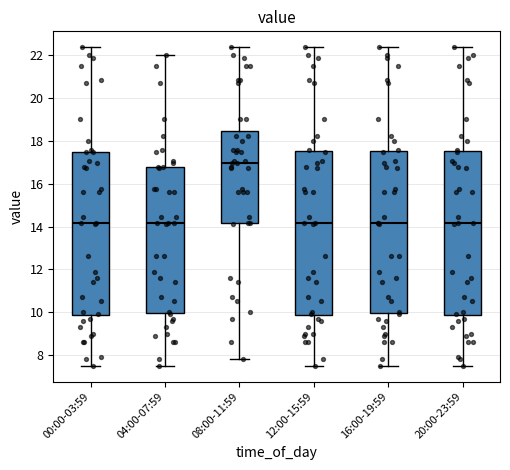

Reading left to right, read every box against the y-axis: the position of its median line, the range the box covers, and the ends of its whiskers. The values are not printed on the chart, so give them approximately, as read against the axis.

00:00-03:59: median 14.2, box 9.8 to 17.6, whiskers 7.6 to 22.4
04:00-07:59: median 14.2, box 10.0 to 16.8, whiskers 7.6 to 22.0
08:00-11:59: median 17.0, box 14.2 to 18.4, whiskers 7.8 to 22.4
12:00-15:59: median 14.2, box 9.8 to 17.6, whiskers 7.6 to 22.4
16:00-19:59: median 14.2, box 10.0 to 17.6, whiskers 7.6 to 22.4
20:00-23:59: median 14.2, box 9.8 to 17.6, whiskers 7.6 to 22.4